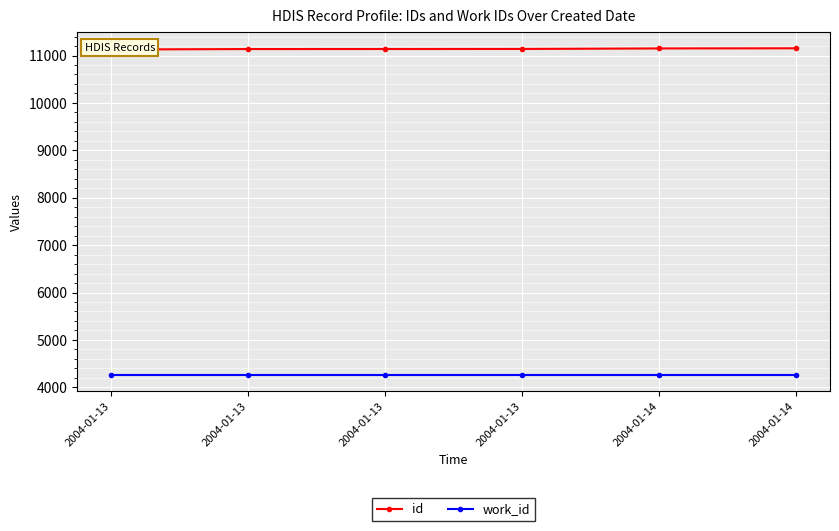

Which has a higher value, 2004-01-13 or 2004-01-14?

2004-01-14